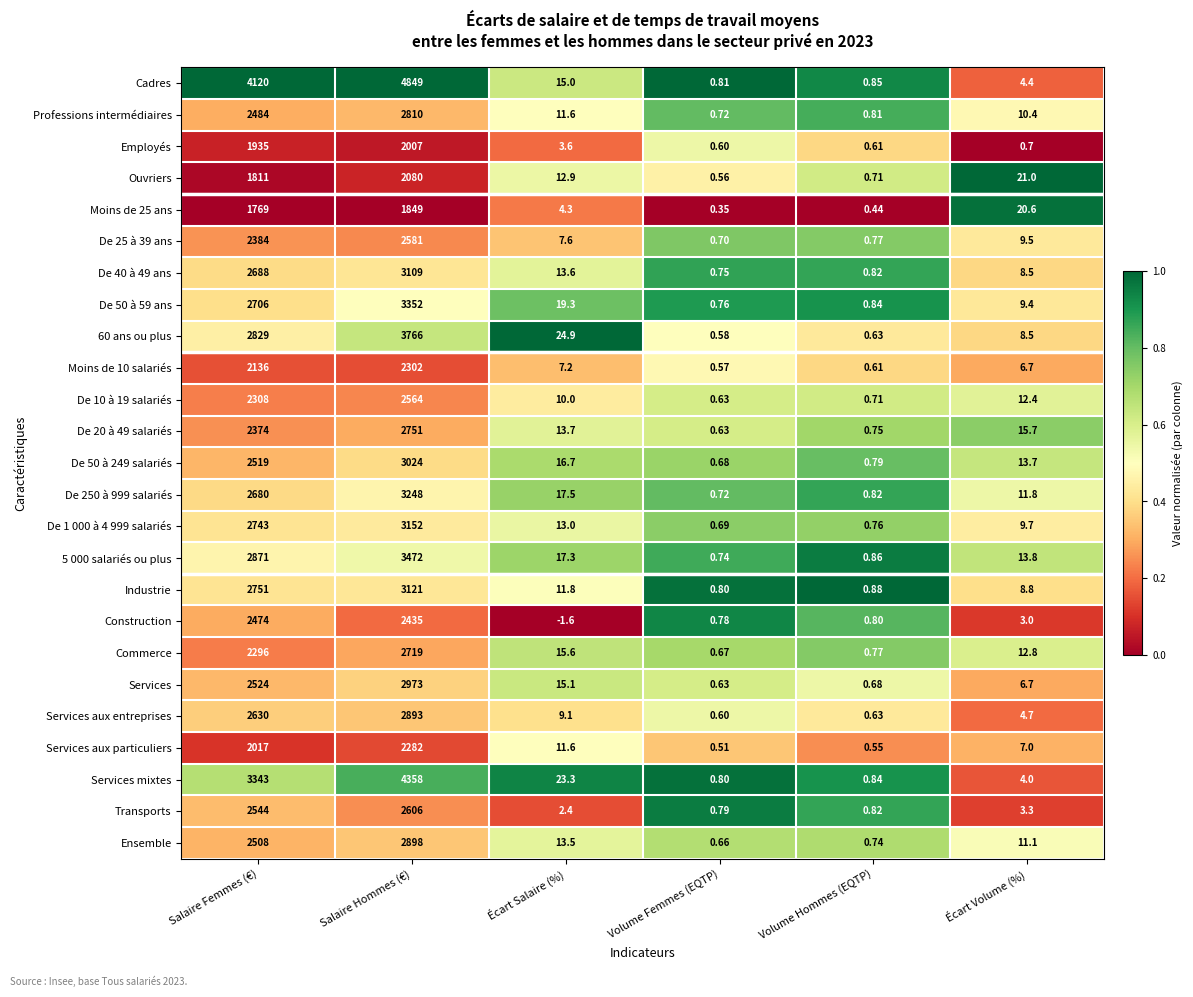

At which category does the chart reach its peak across all series?

Salaire Hommes (€)